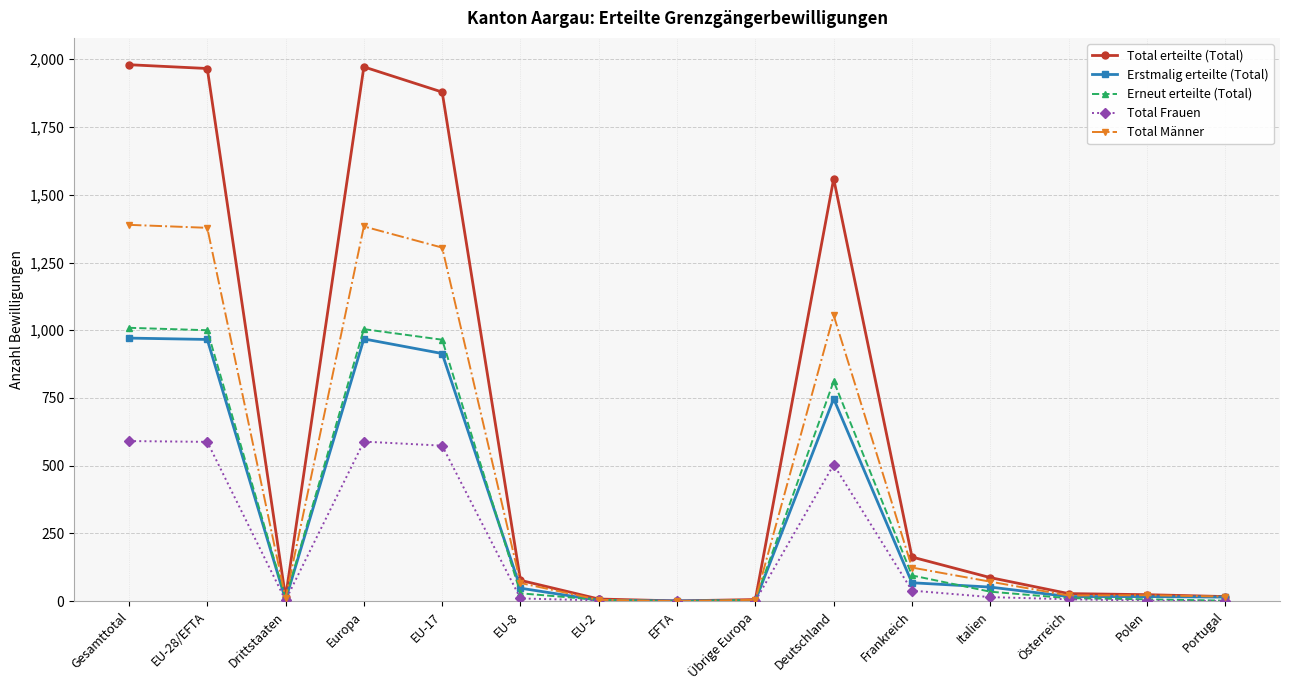

What is the maximum value for Erstmalig erteilte (Total)?

971